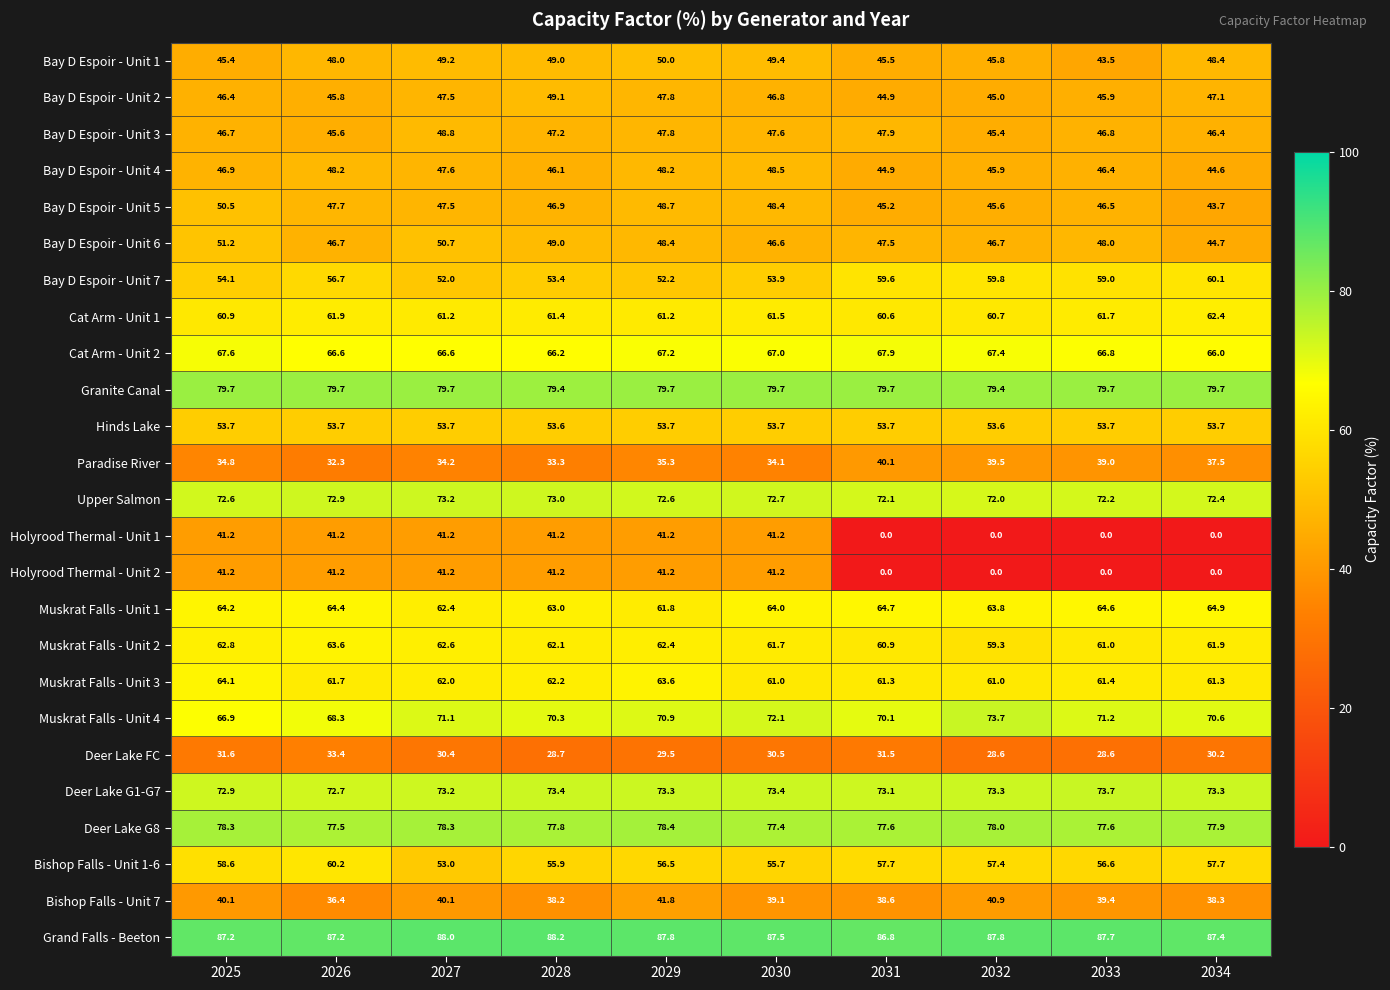

Count the Deer Lake FC values in the range 28 to 31.

7